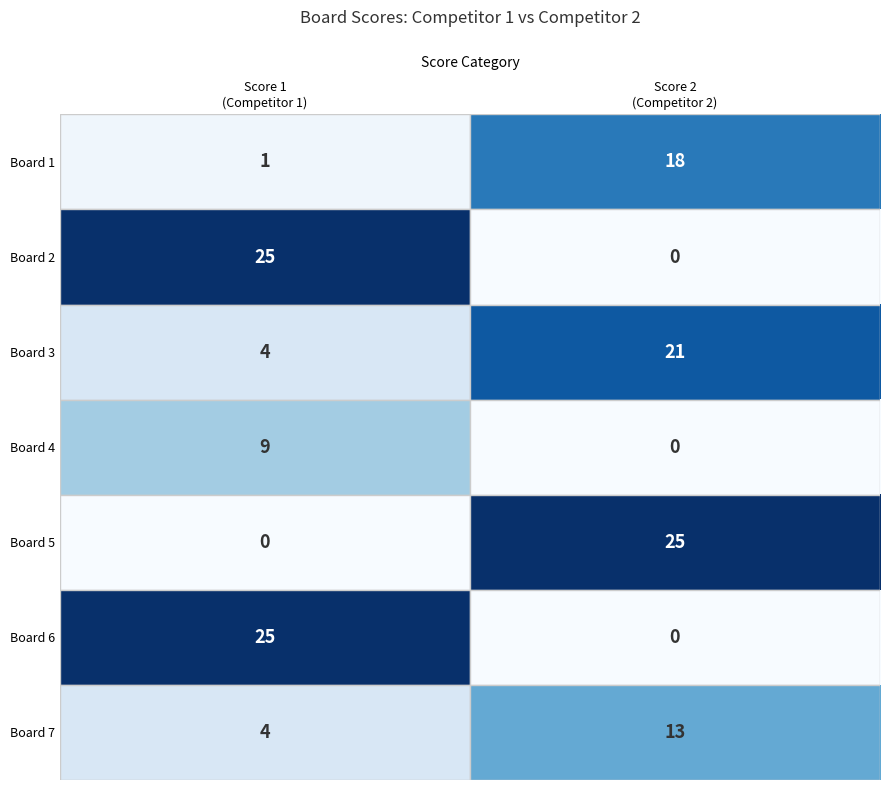

What is the sum of all Board 1 values?

19